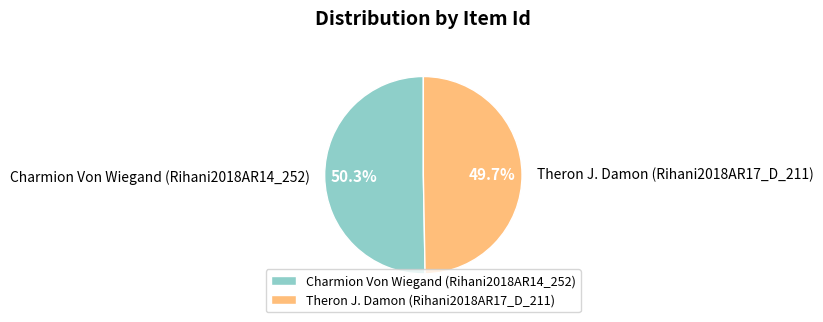

To the nearest percent, what percentage of the pie is Charmion Von Wiegand (Rihani2018AR14_252)?

50%